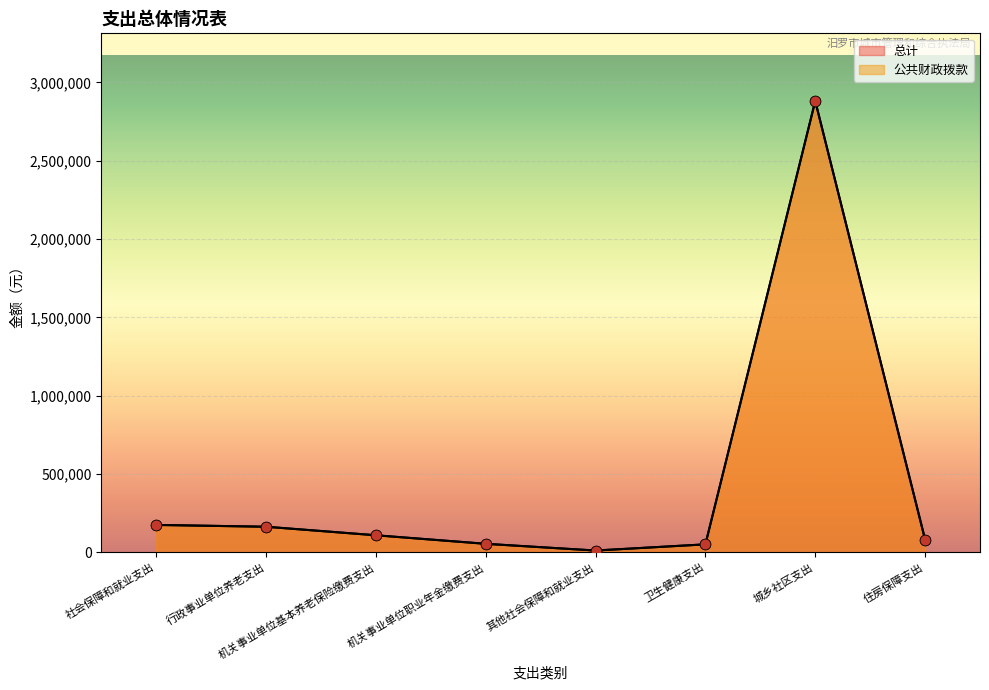

What are all the series names shown in the legend?

总计, 公共财政拨款